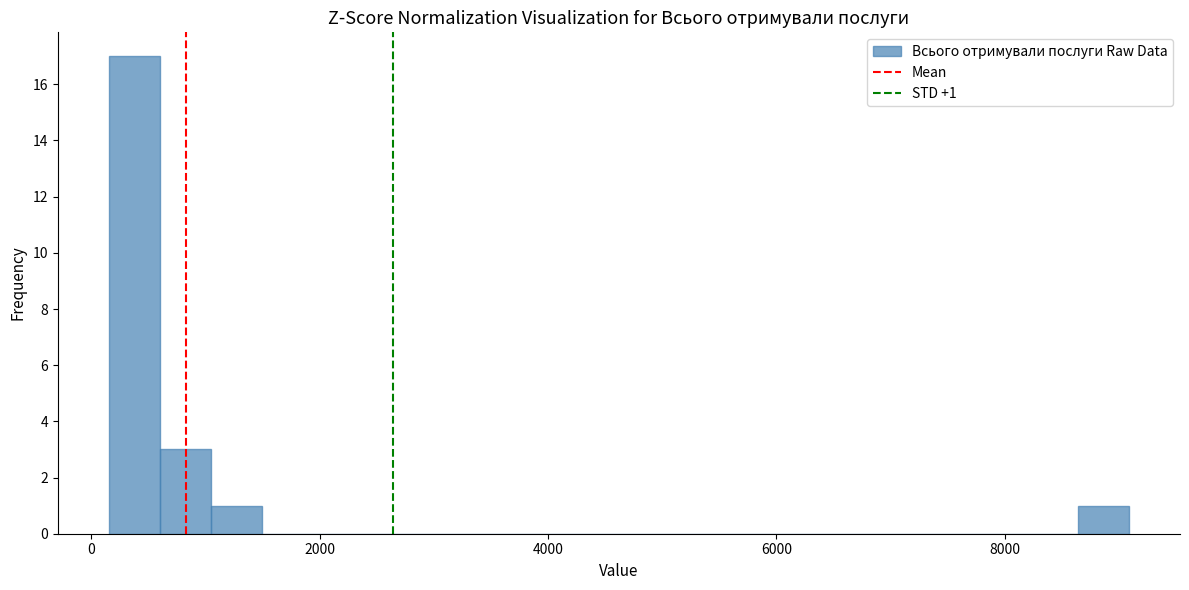

Around what value on the x-axis is the tallest bar? Give the approximate position of its centre, as read against the axis.

400